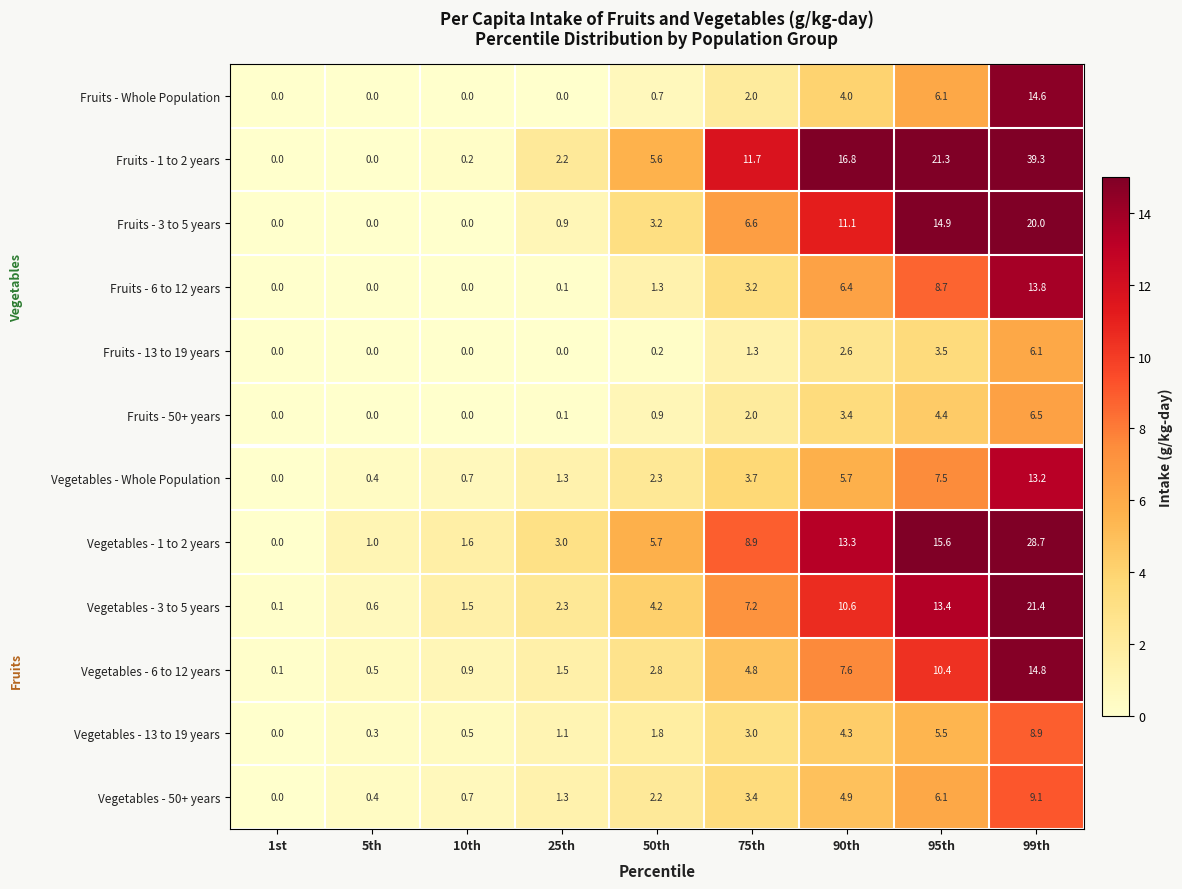

What is the spread (max minus min) of values at 75th?

10.4